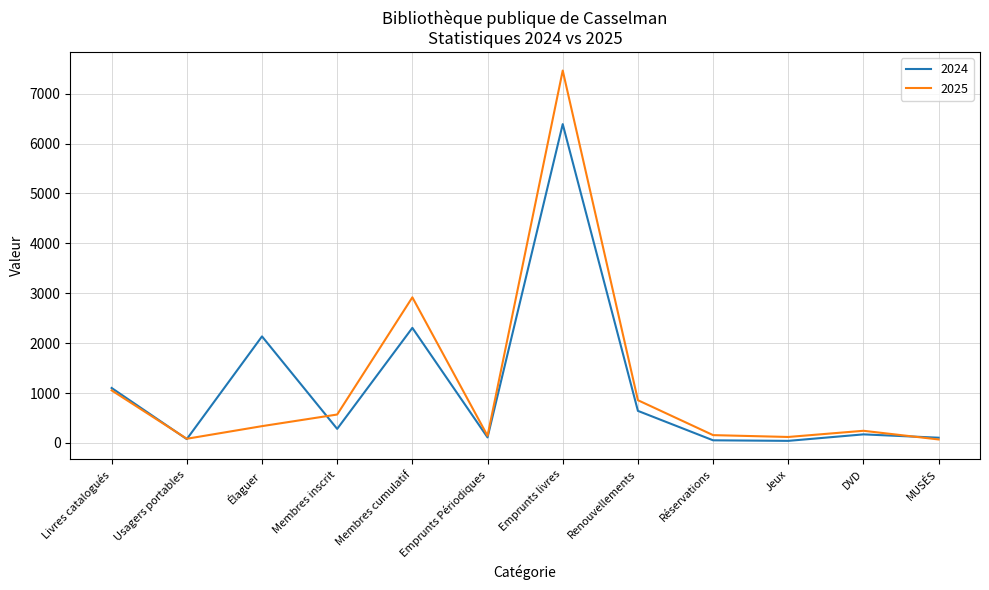

The value of 2024 at Emprunts livres is 1379. True or false?

False